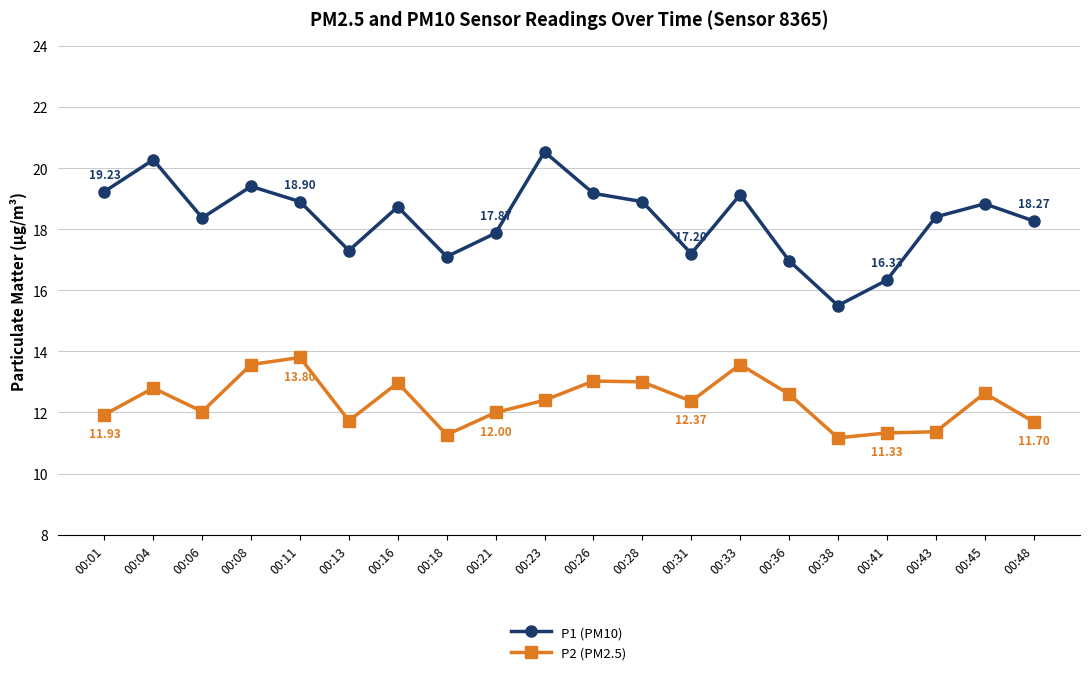

What is the greatest value displayed?

20.5